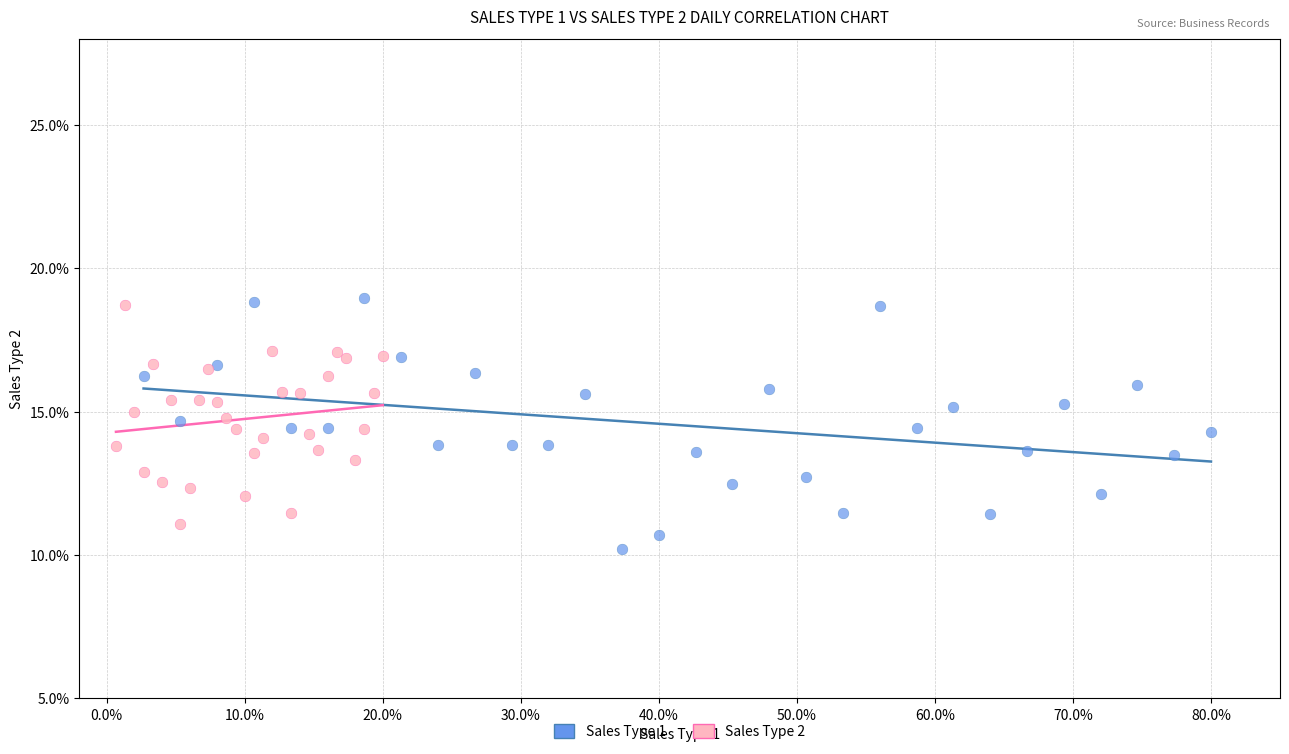

Which series has the widest spread of Y values?

Sales Type 1